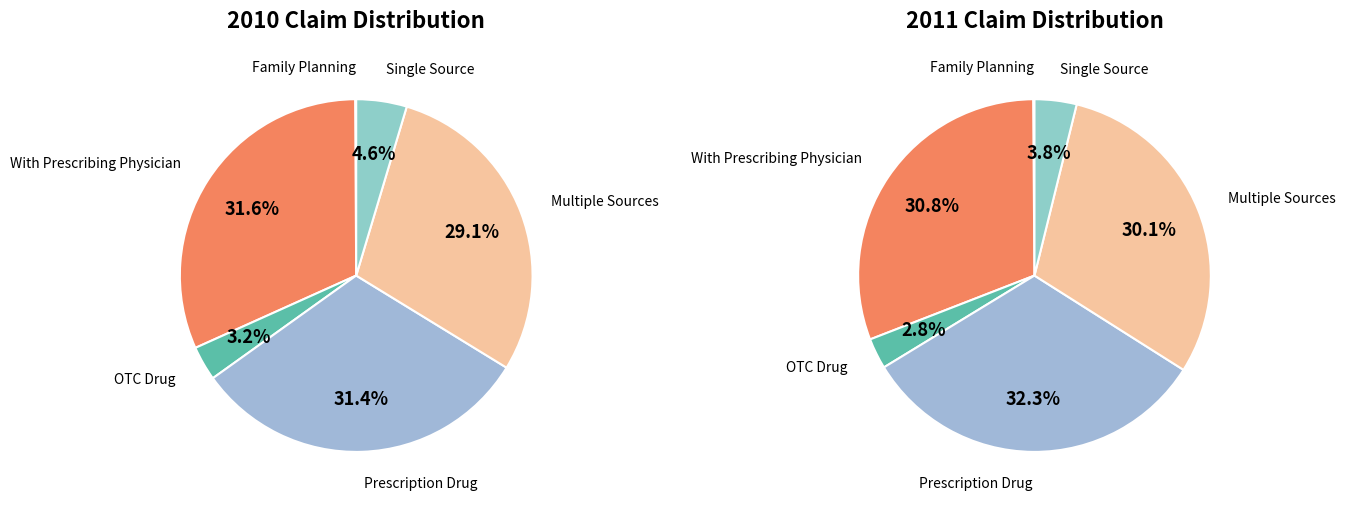

Is there a majority slice in this chart?

No